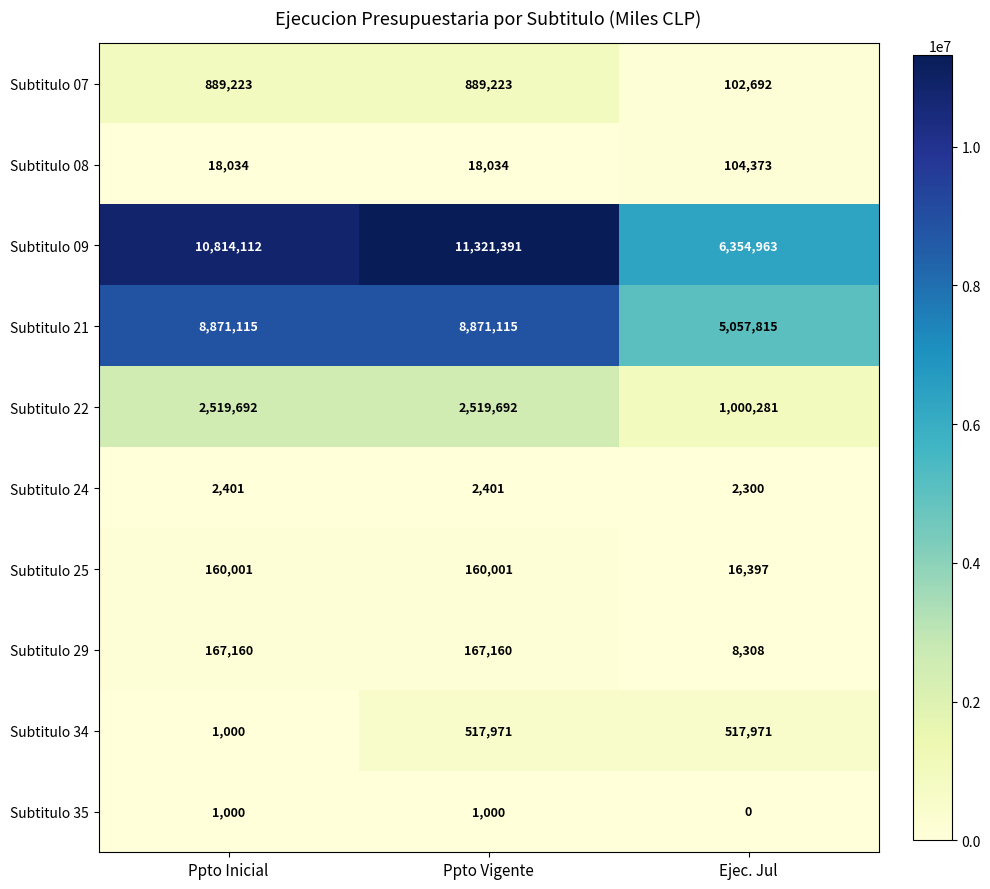

Which label corresponds to the largest value in the chart?

Ppto Vigente